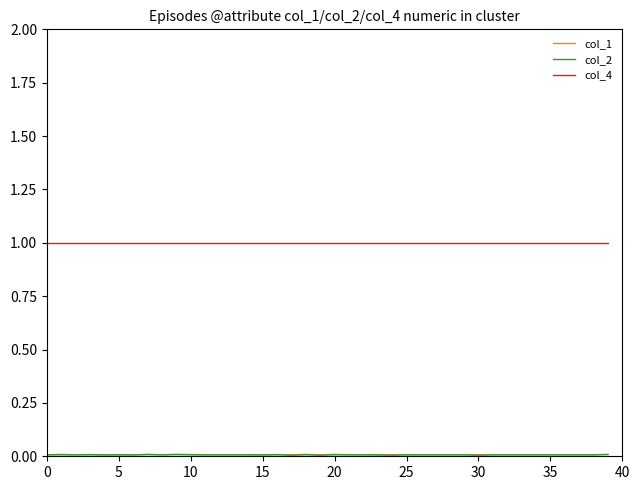

What is the maximum value shown in the chart?

1.0